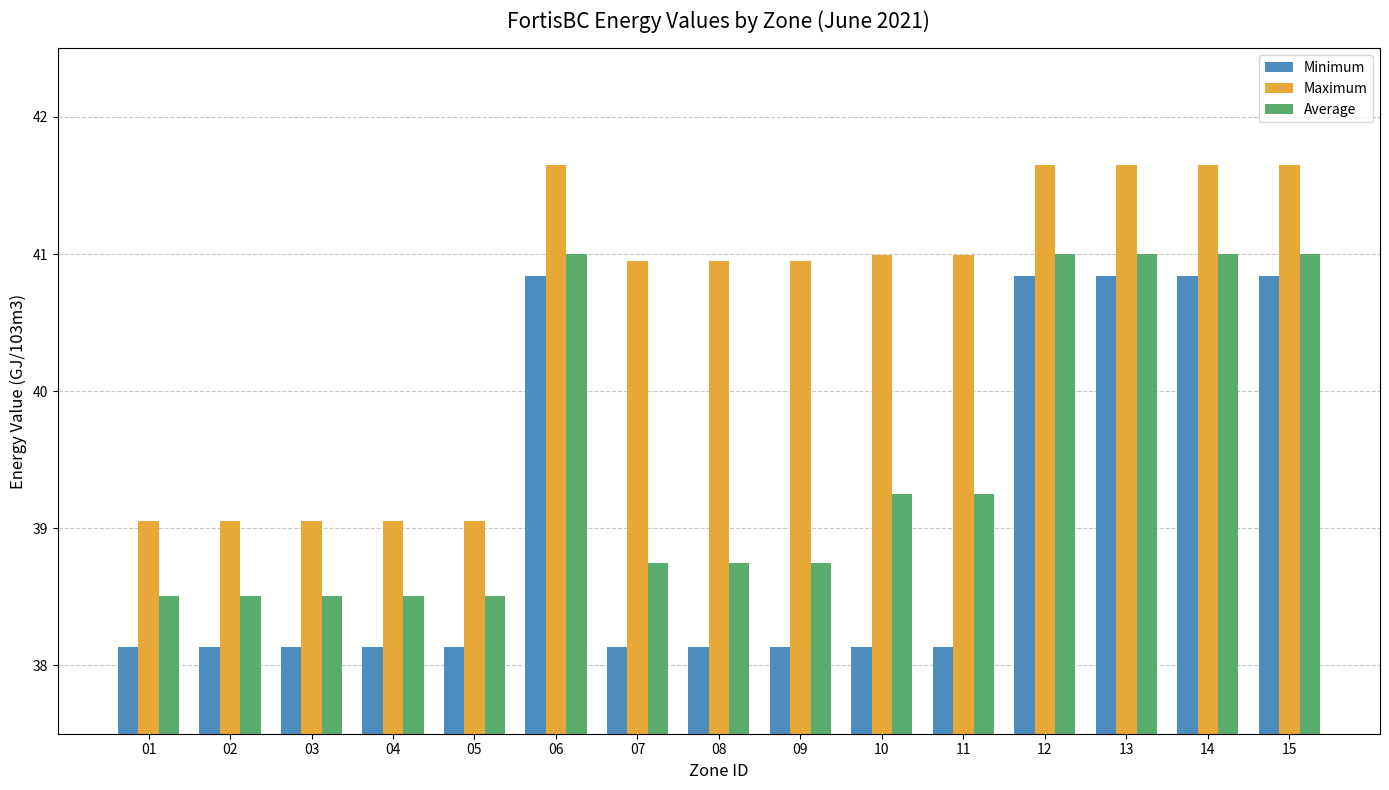

The Minimum series shows 27.3 at 15. True or false?

False